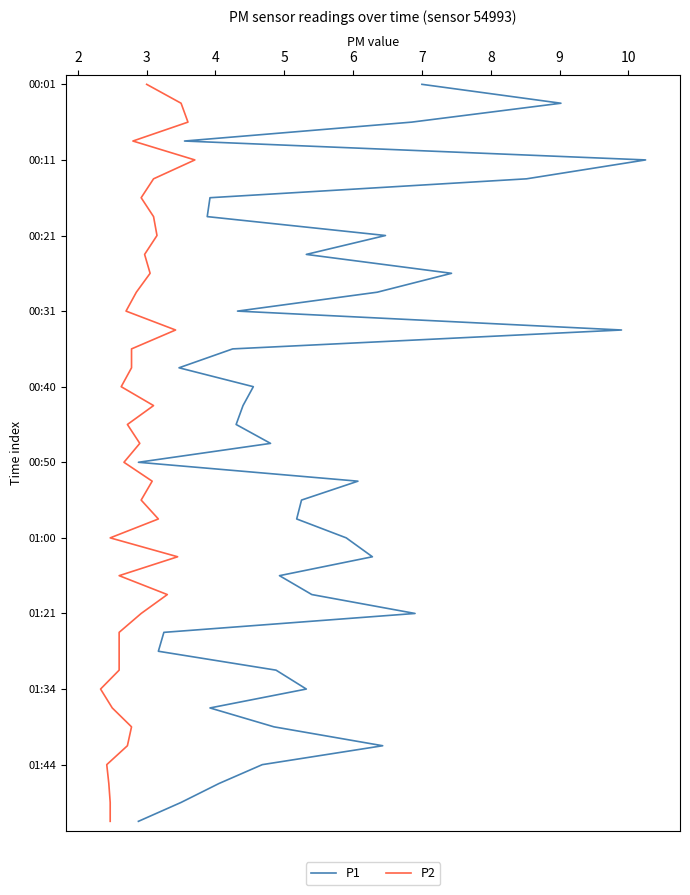

Which series has the largest range (max minus min)?

P1